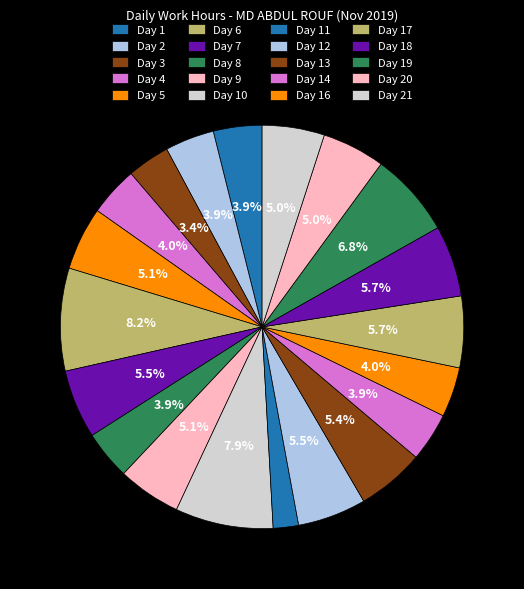

How many slices are in this pie chart?

20